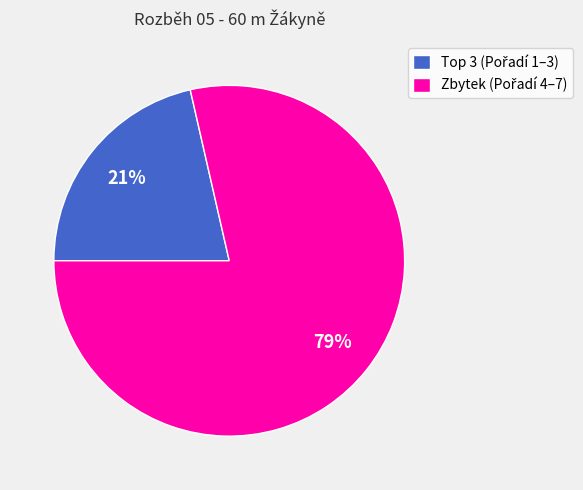

How many segments does this pie chart have?

2